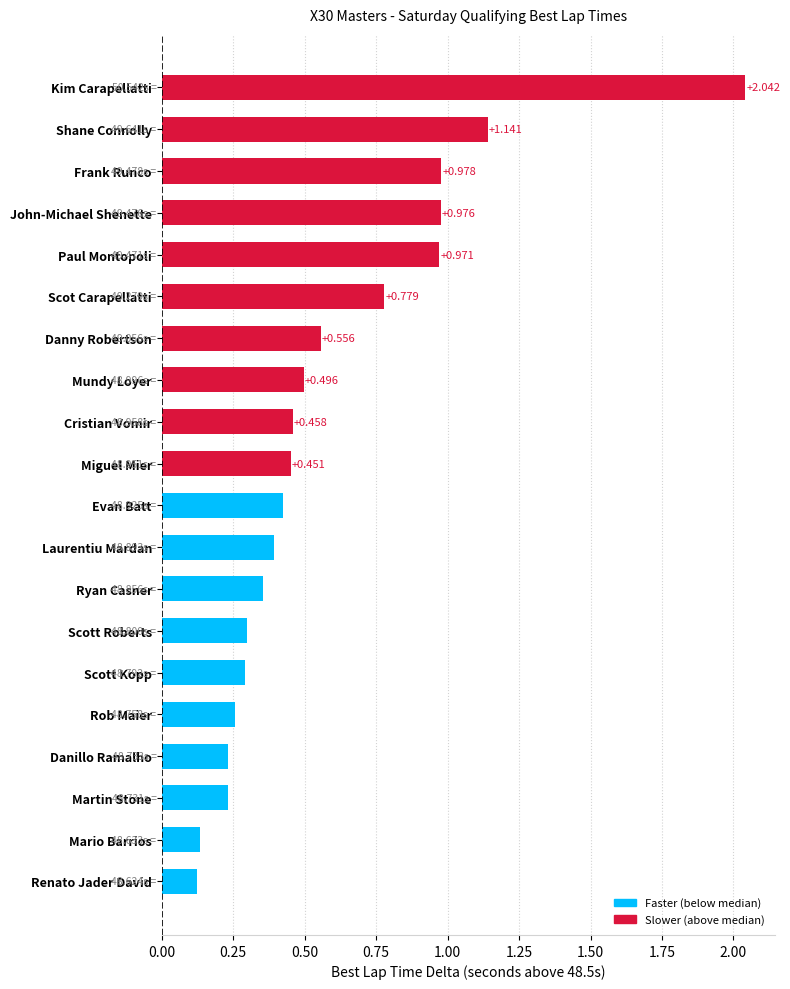

What is the label of the 5th bar from the top?

Paul Montopoli